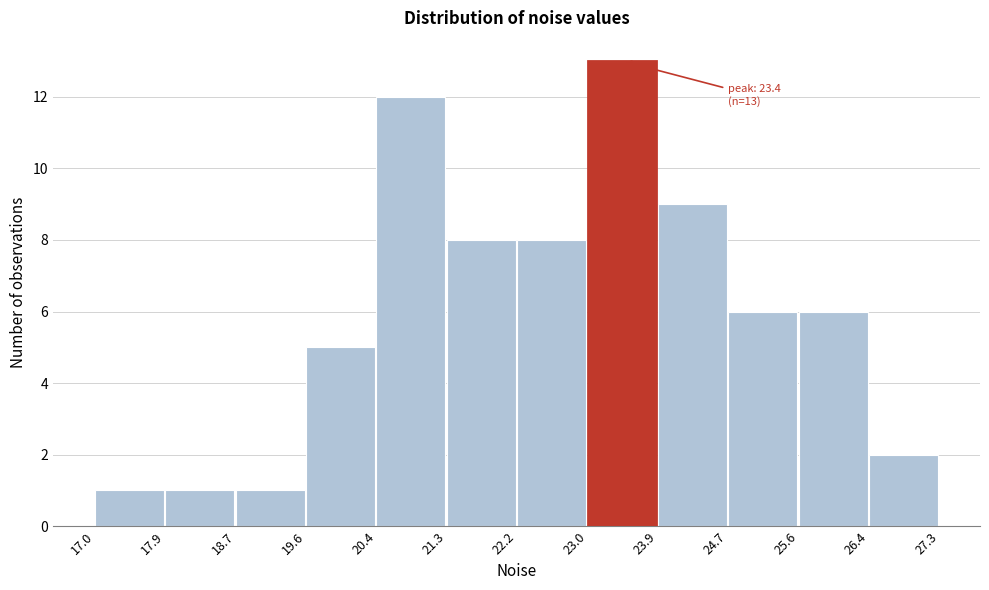

Which range on the x-axis has the tallest bar?

23.0 to 23.9